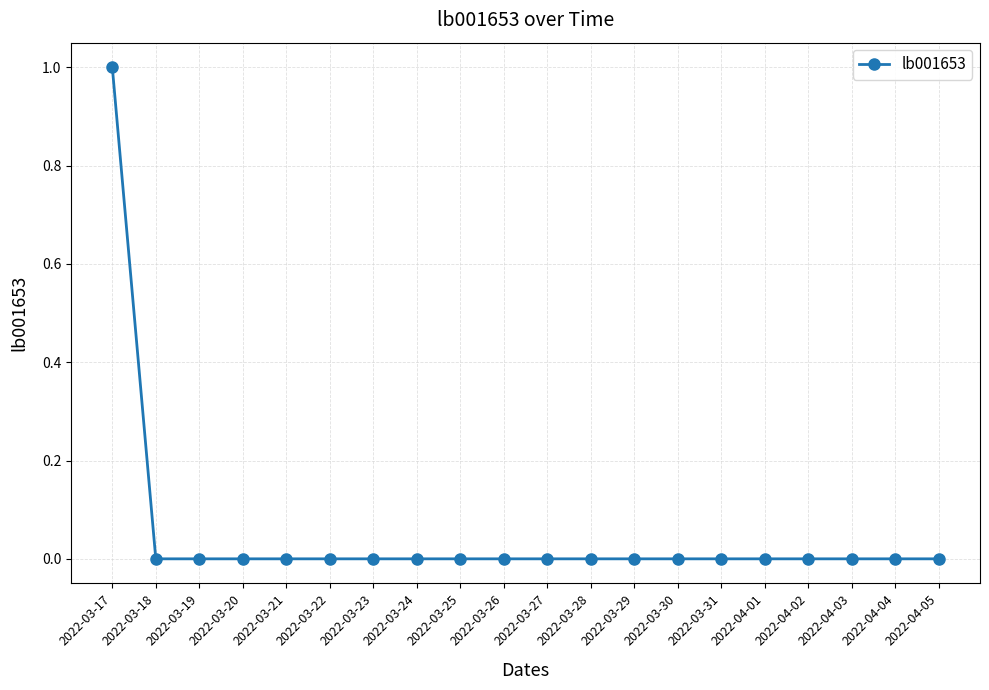

Reading right to left, list all the values displayed in this chart.

0	0	0	0	0	0	0	0	0	0	0	0	0	0	0	0	0	0	0	1